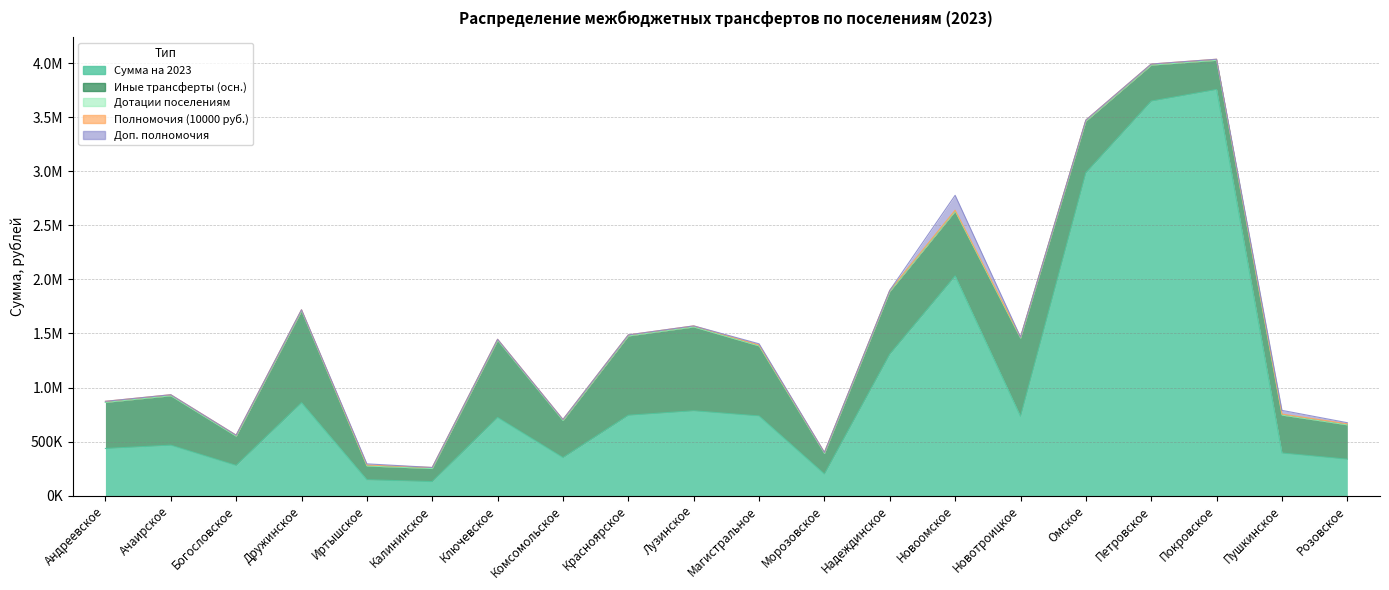

What is the difference between the highest and lowest values at Ачаирское?

466811.0